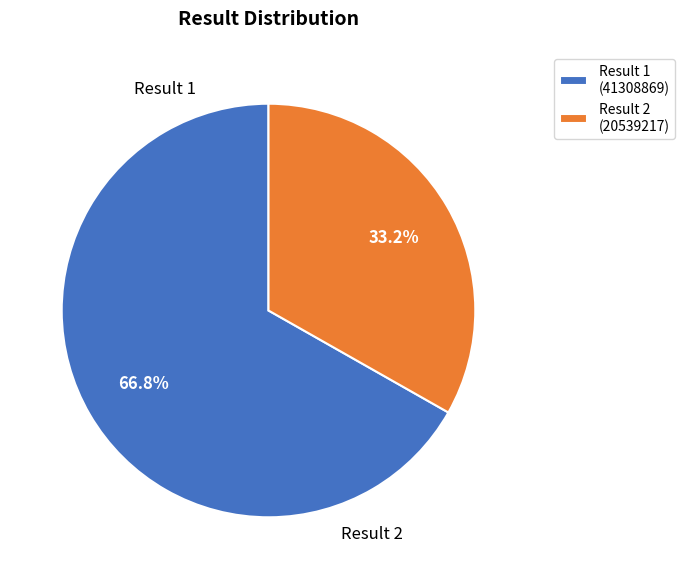

What portion of the pie excludes Result 2 (20539217)?

66.8%